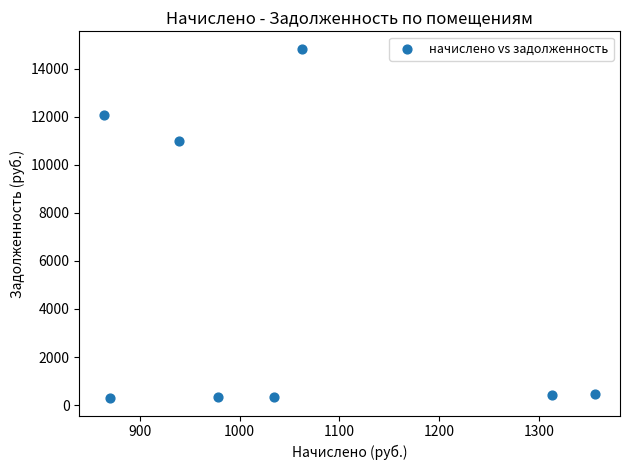

What Y value in the scatter plot is closest to 7564?

11008.3